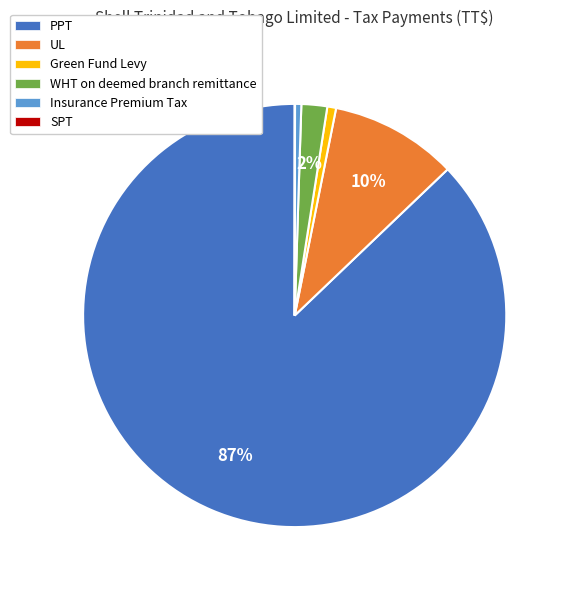

Between WHT on deemed branch remittance and Green Fund Levy, which is larger?

WHT on deemed branch remittance